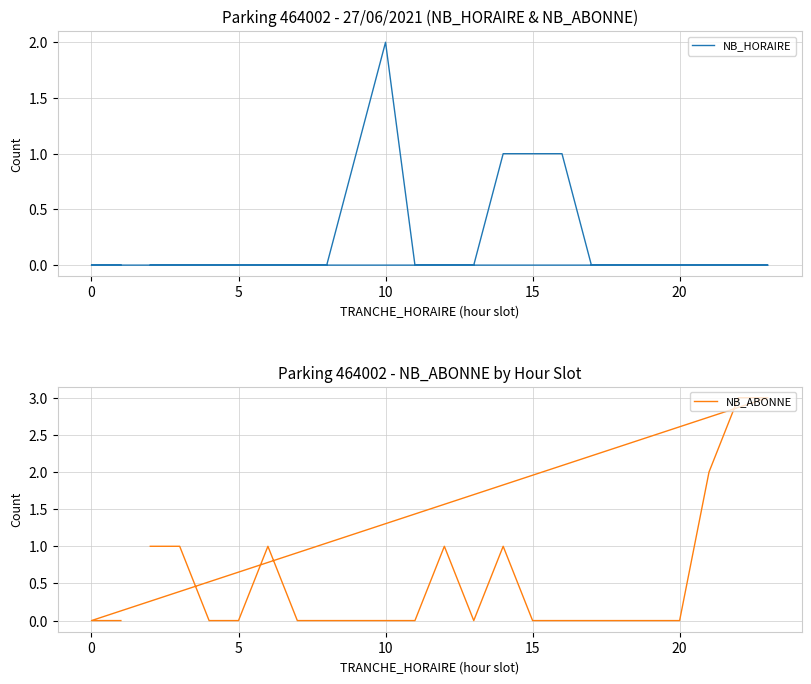

What is the difference between the highest and lowest values at 15?

1